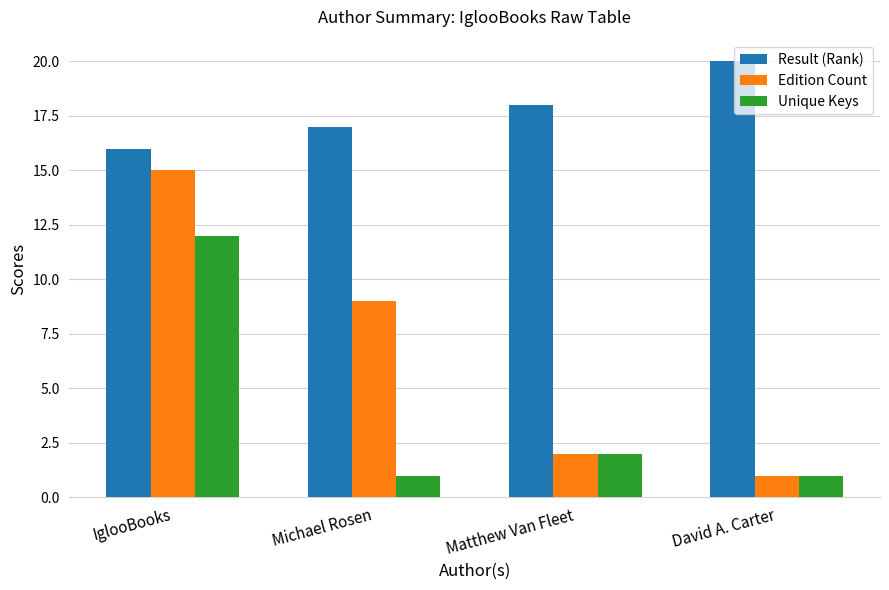

List the series in order of their overall mean, highest first.

Result (Rank), Edition Count, Unique Keys